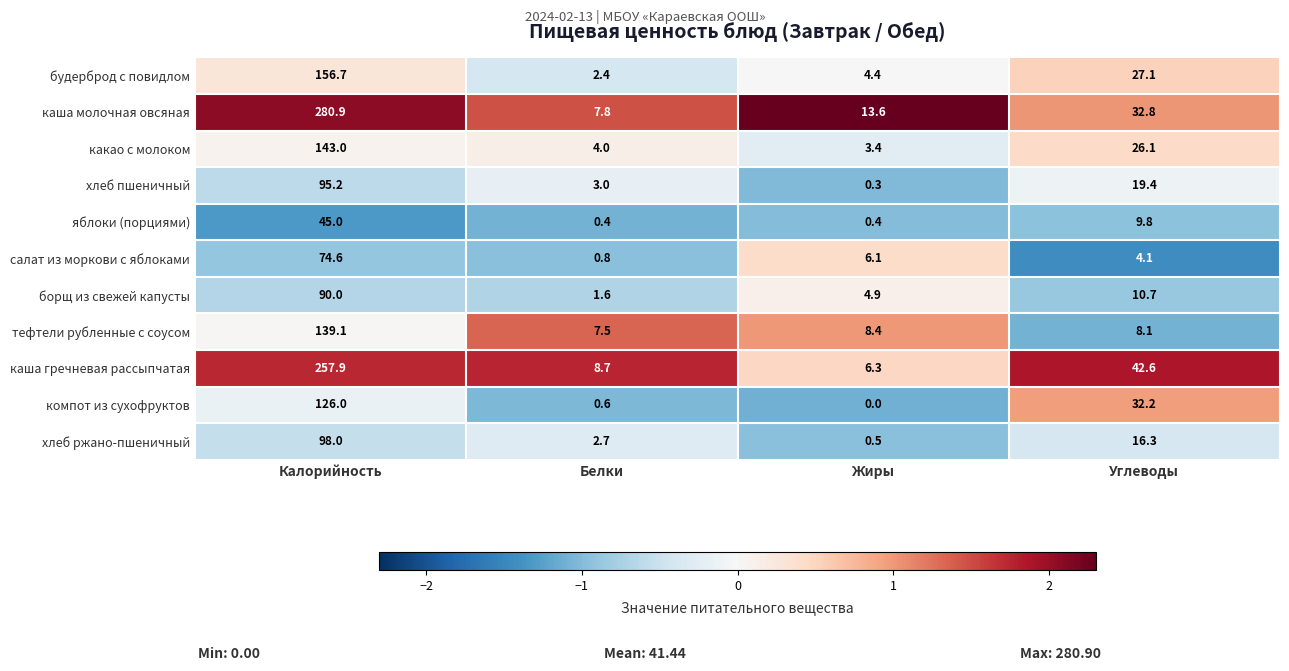

Where does the будерброд с повидлом series first go above 27?

Калорийность